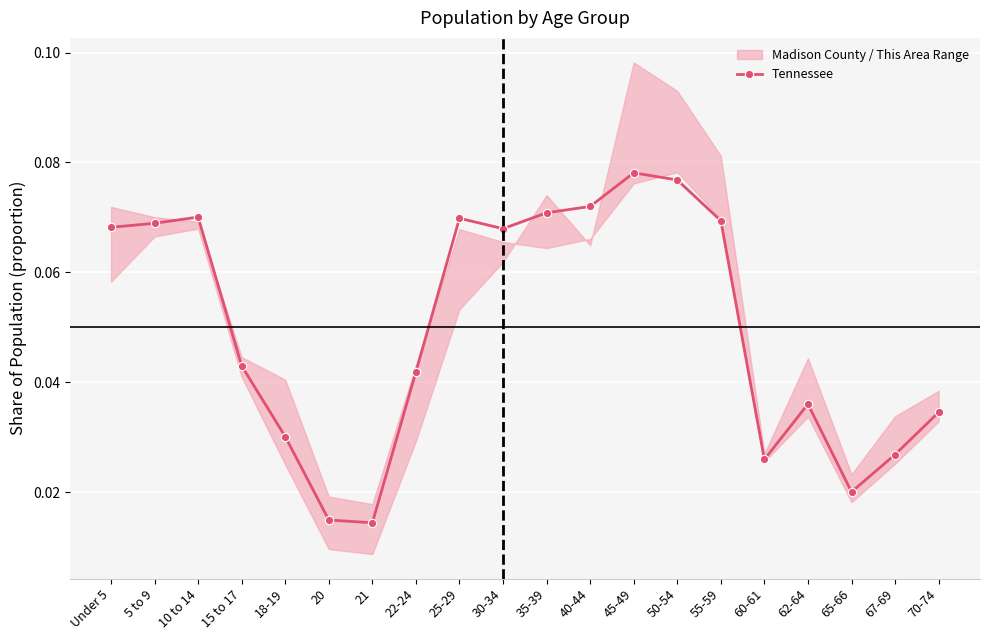

What is the difference between the maximum and second lowest values?

0.1